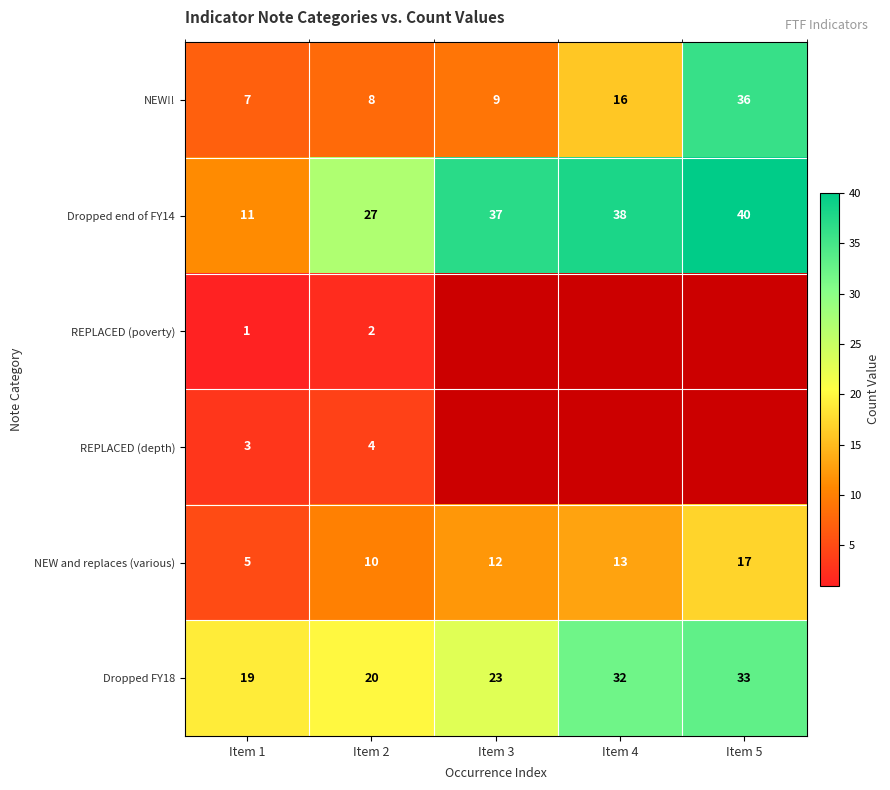

Is the value of Dropped end of FY14 at Item 3 greater than the value of Dropped FY18 at Item 4?

Yes